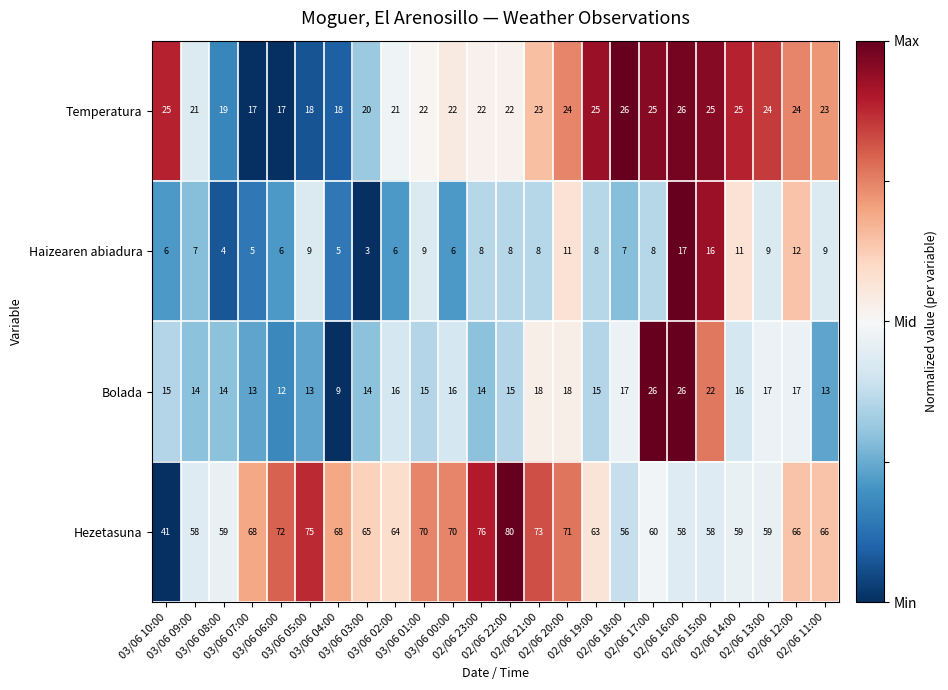

How many Temperatura values are between 21 and 25?

16